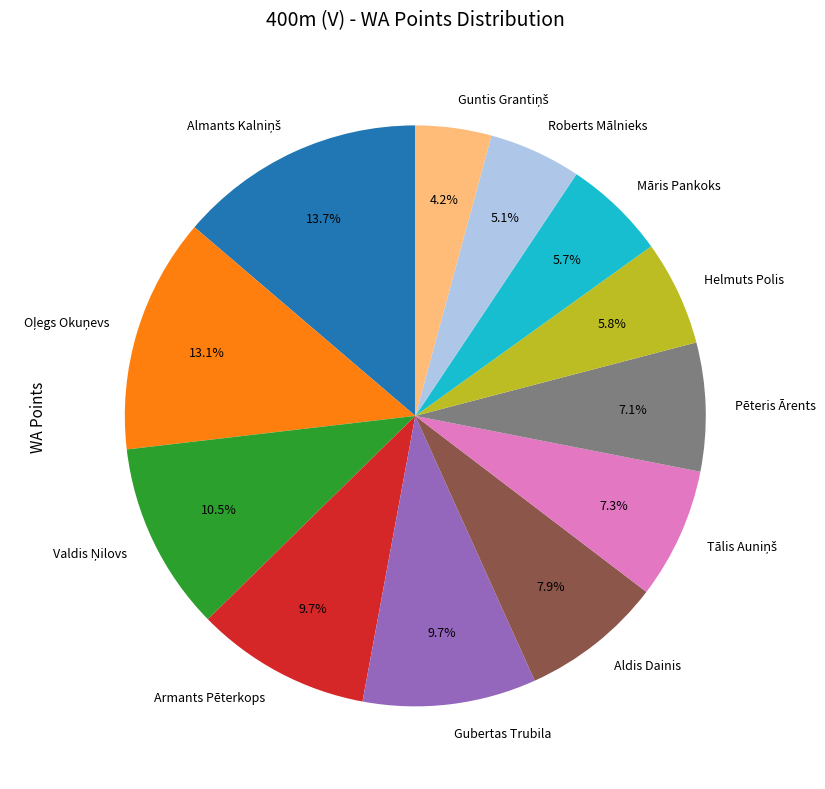

Do Māris Pankoks and Armants Pēterkops together represent more than half of the pie?

No